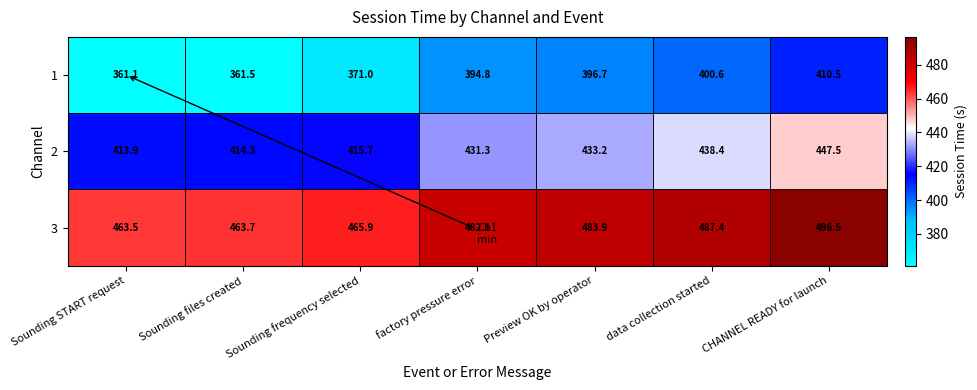

At how many categories does at least one series exceed 425?

7